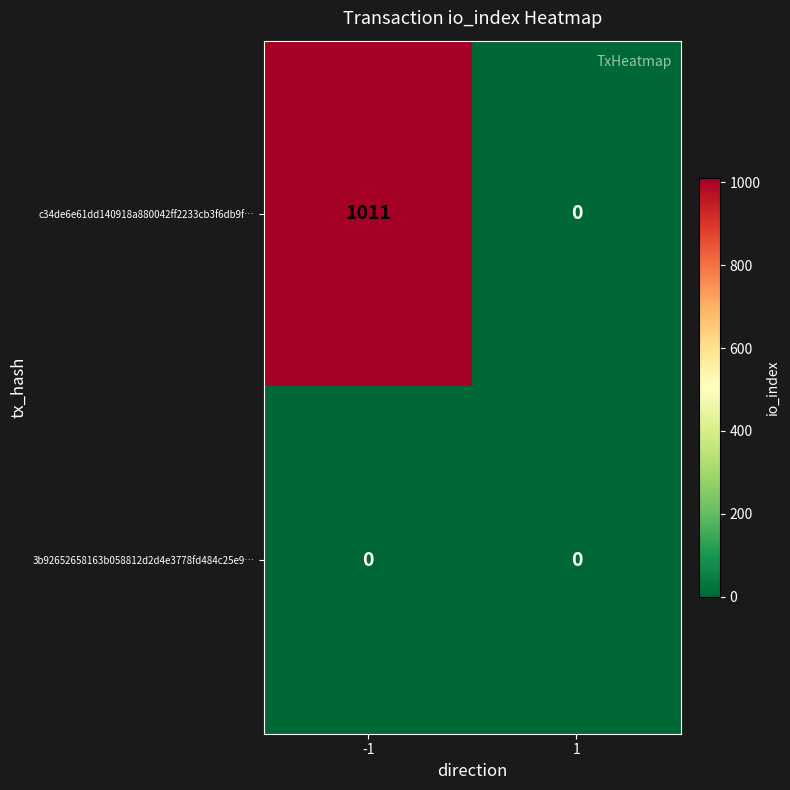

At how many categories does at least one series exceed 749?

1